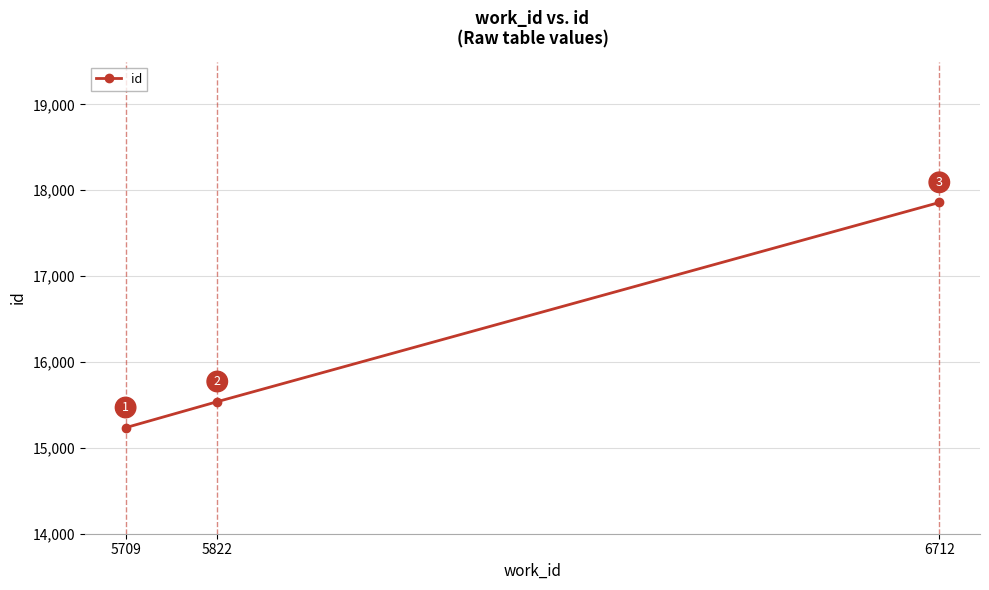

What is the ratio of the value at 6712 to the value at 5709?

1.2